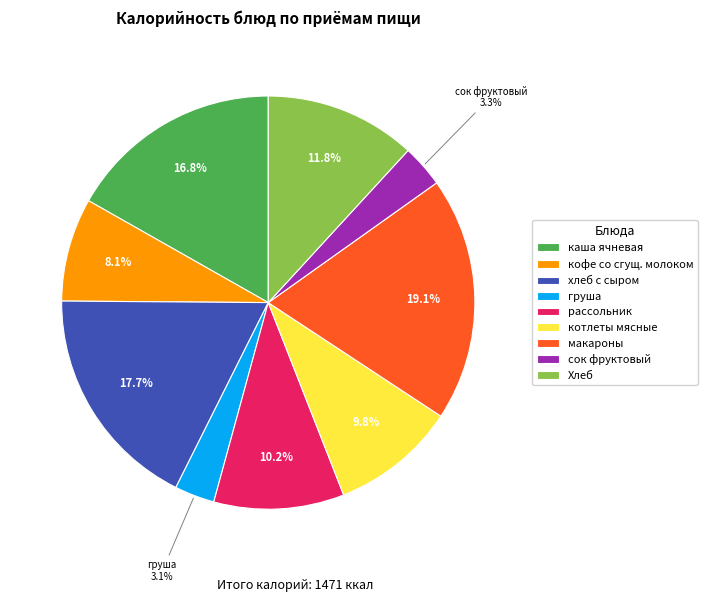

How many slices are in this pie chart?

9